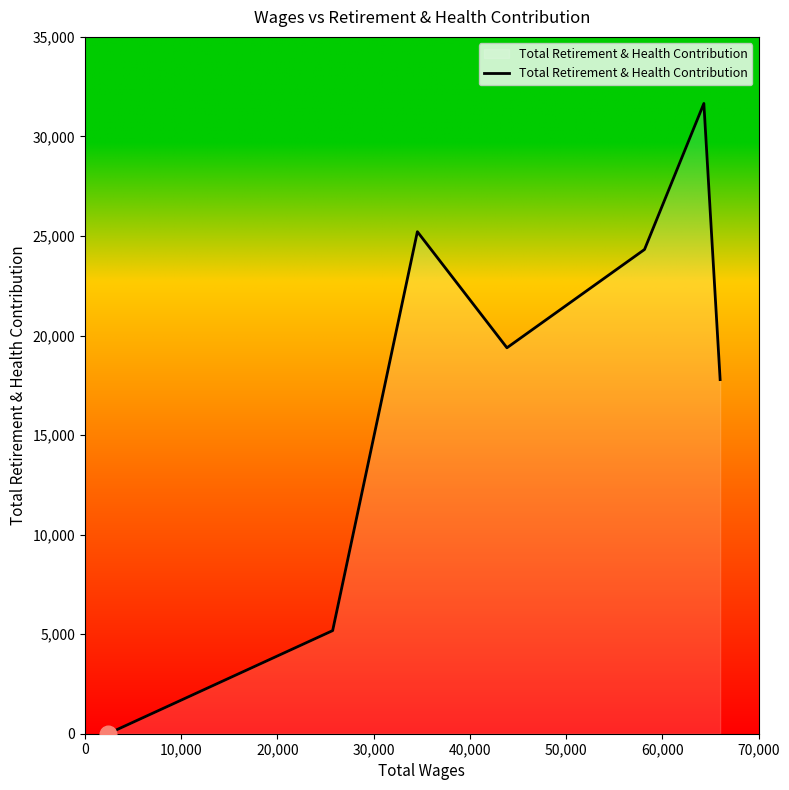

What is the difference between the second highest and minimum values?

25215